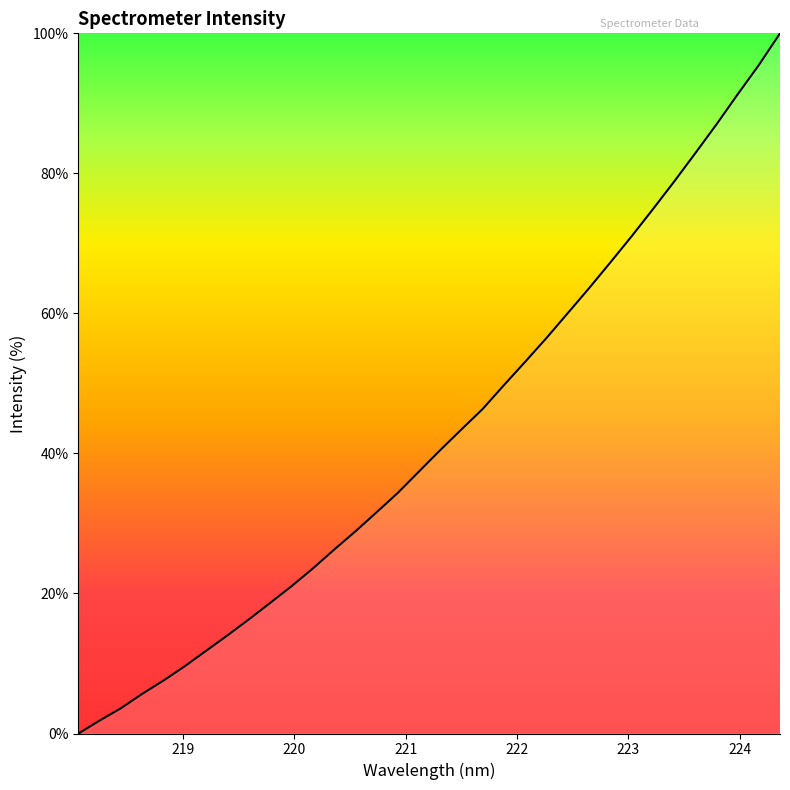

What is the difference between the maximum and minimum values?

100.0